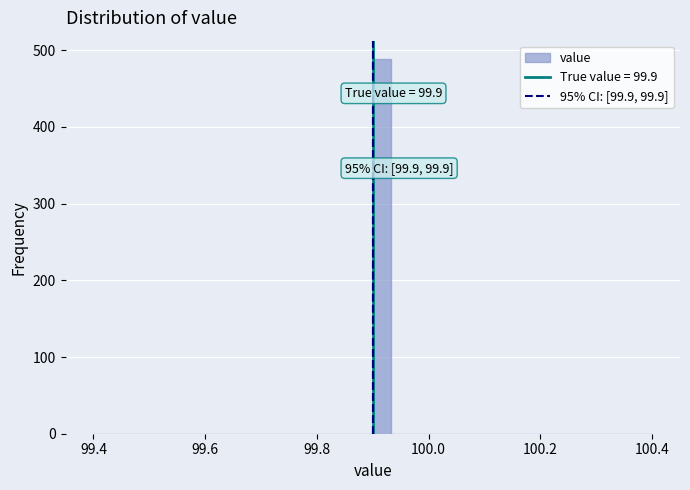

Around what value on the x-axis is the tallest bar? Give the approximate position of its centre, as read against the axis.

99.92